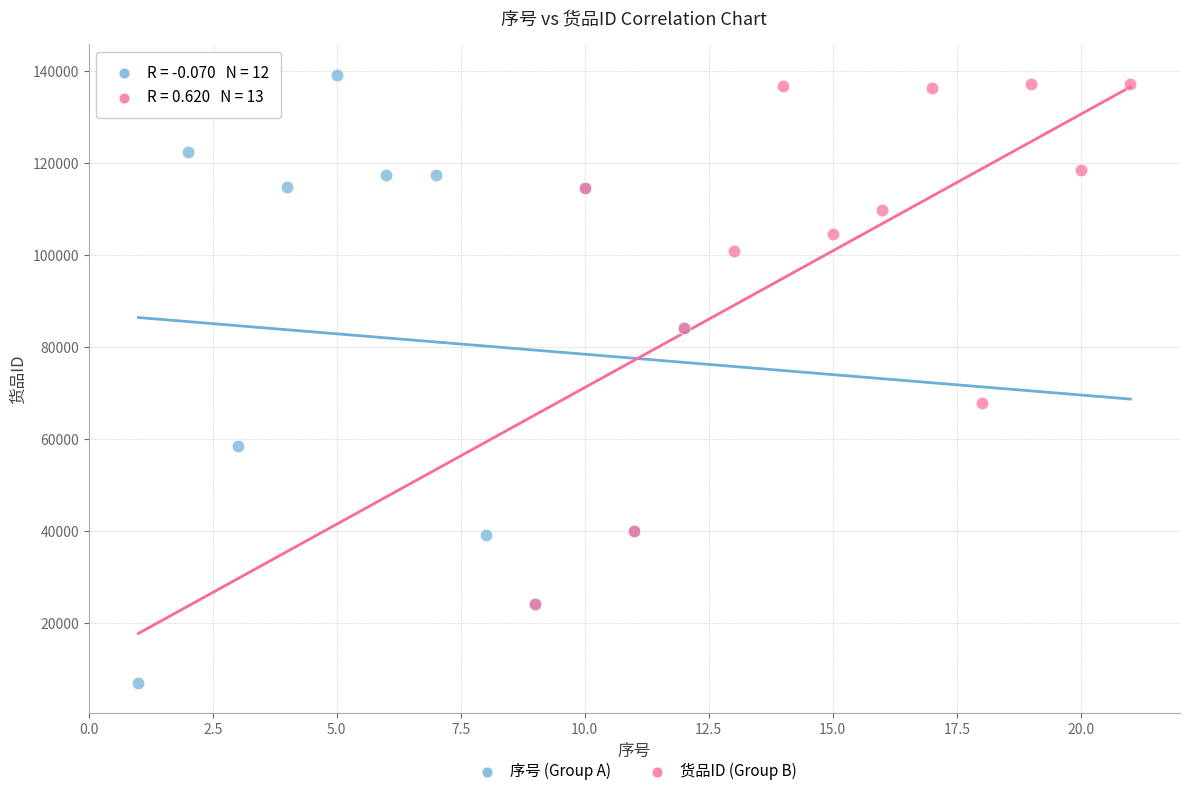

Which series has the widest spread of Y values?

序号 (Group A)